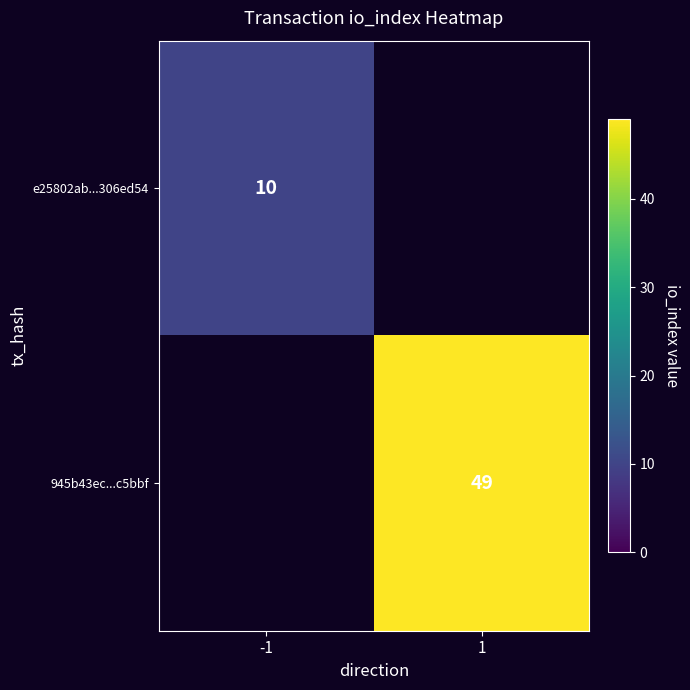

At how many categories does at least one series exceed 38?

1